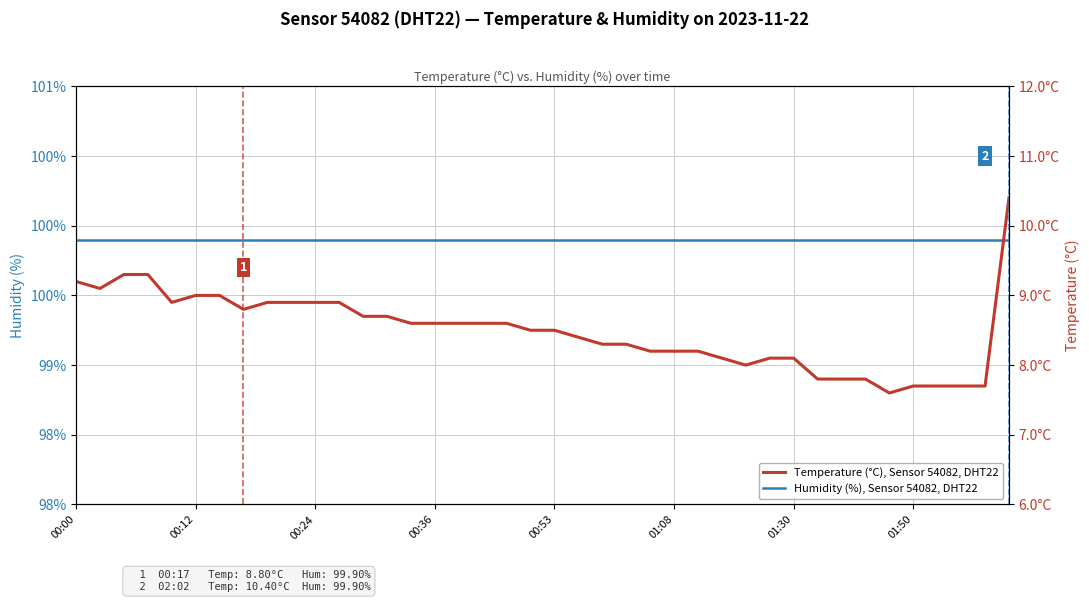

How many series are shown in this chart?

2